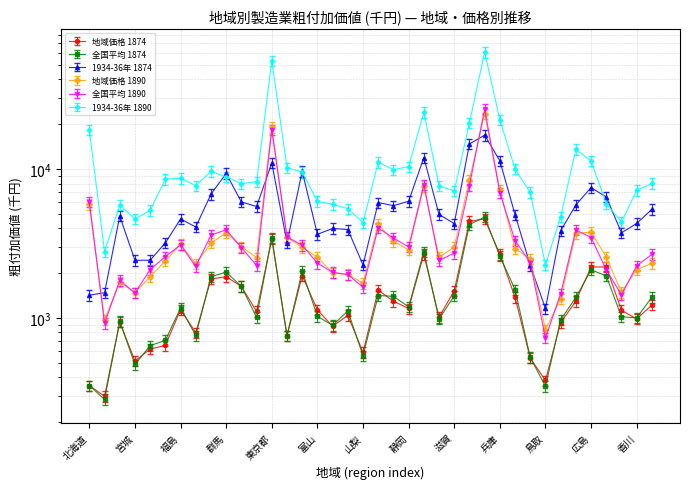

What is the difference between the maximum and minimum values in the 1934-36年 1874 series?

14479.8